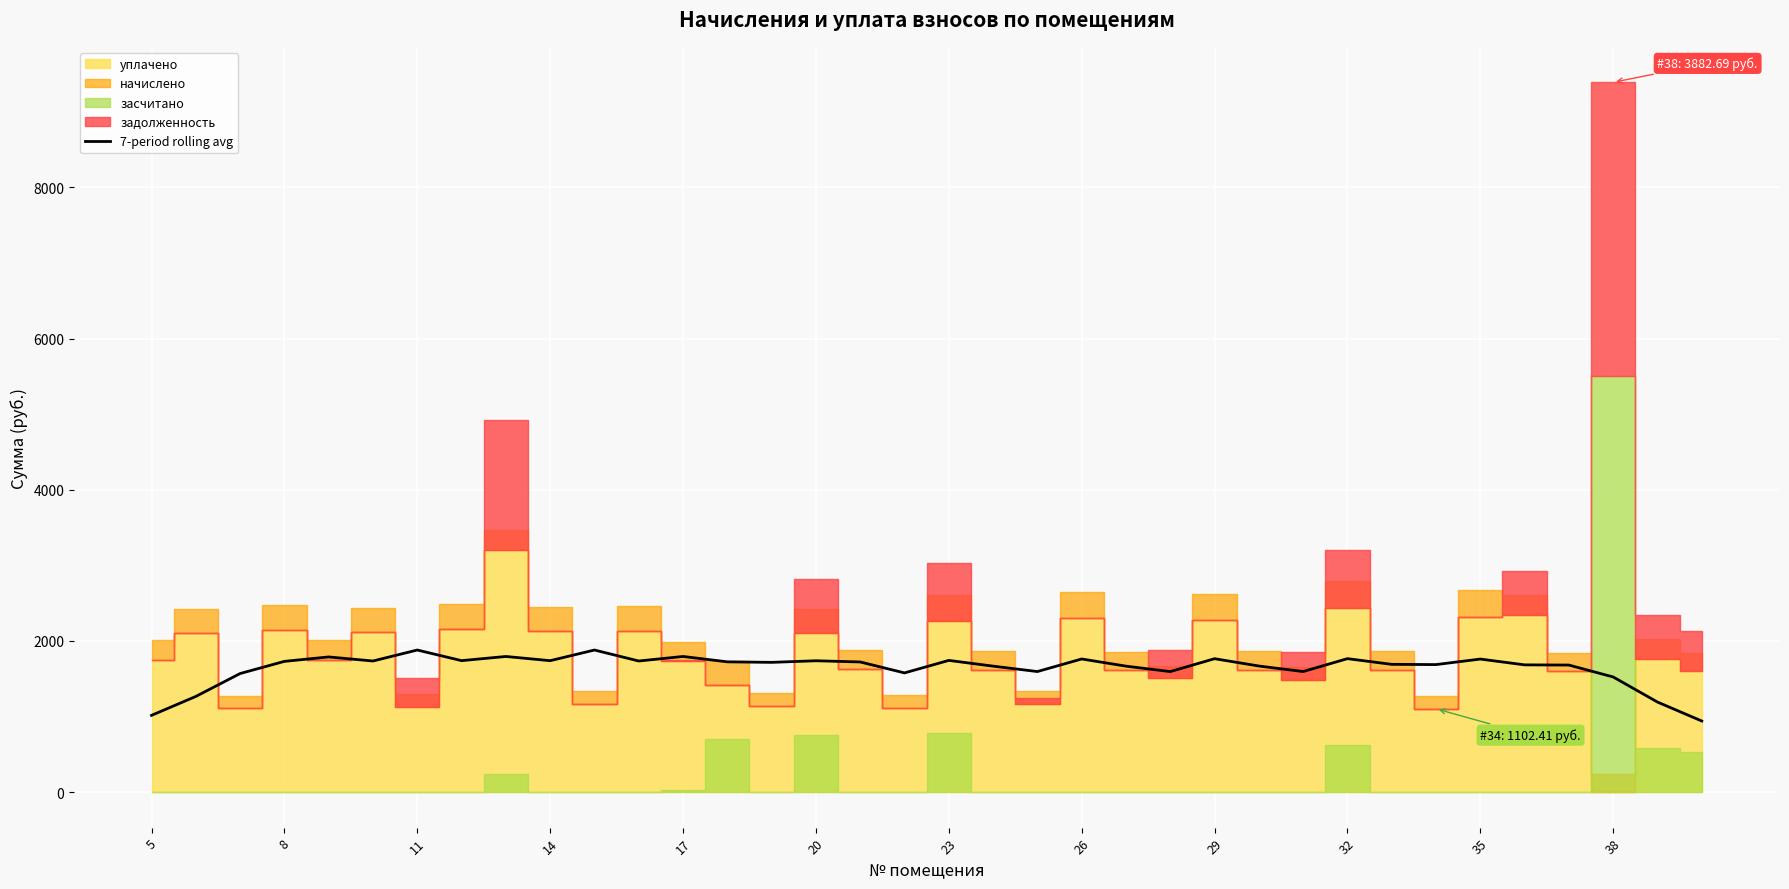

How many interior local valleys (lower than both neighbors) does the data have?

10